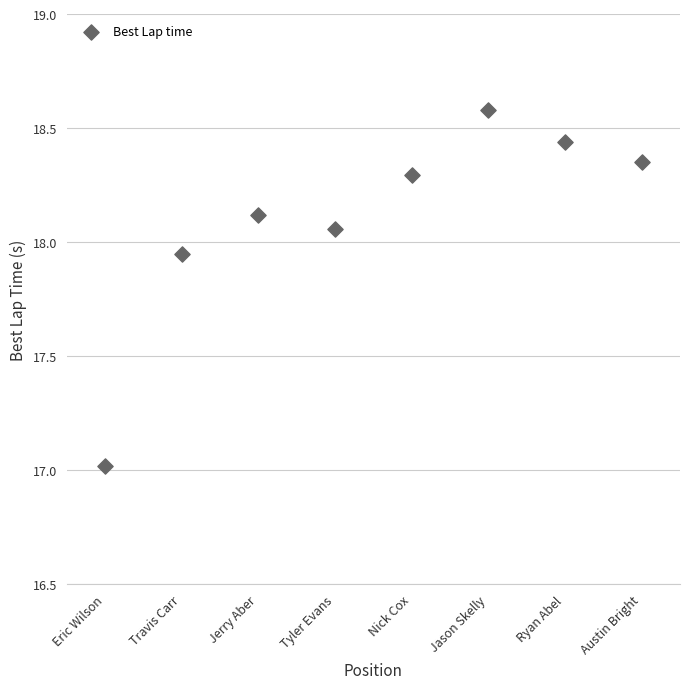

What is the range of X values (max minus min)?

7.0